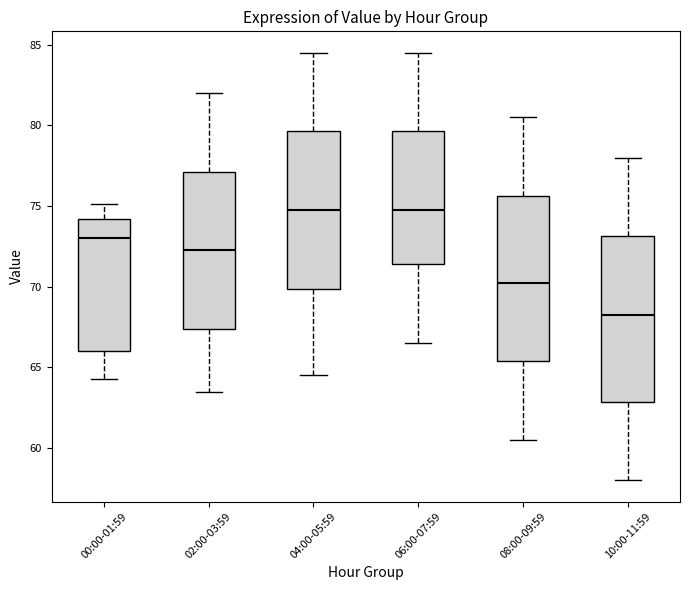

Where is the upper edge of the box for 10:00-11:59 on the y-axis? The values are not printed on the chart, so give them approximately, as read against the axis.

73.0